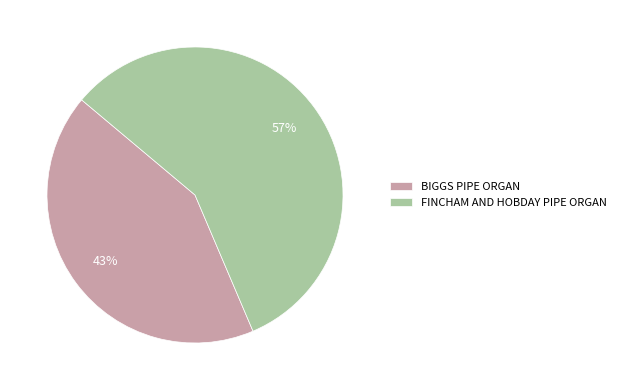

Between BIGGS PIPE ORGAN and FINCHAM AND HOBDAY PIPE ORGAN, which is larger?

FINCHAM AND HOBDAY PIPE ORGAN